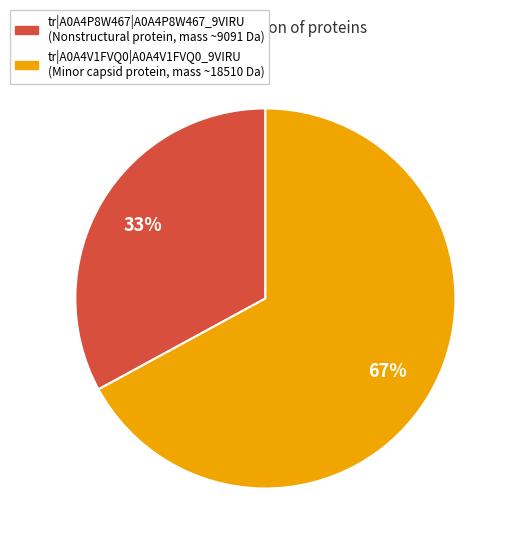

Which category has the biggest portion of the pie?

tr|A0A4V1FVQ0|A0A4V1FVQ0_9VIRU